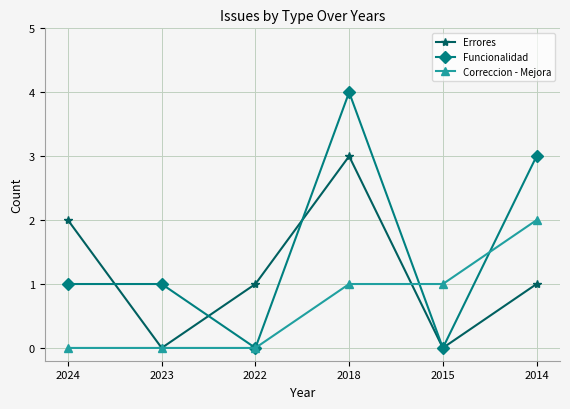

Count the Funcionalidad values in the range 0 to 3.

5